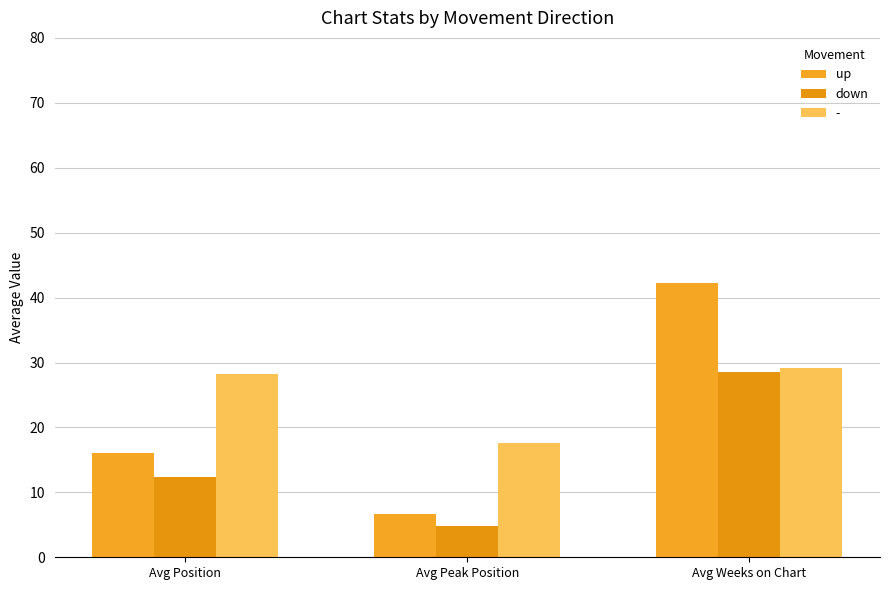

What is the approximate value of down at Avg Peak Position?

4.8